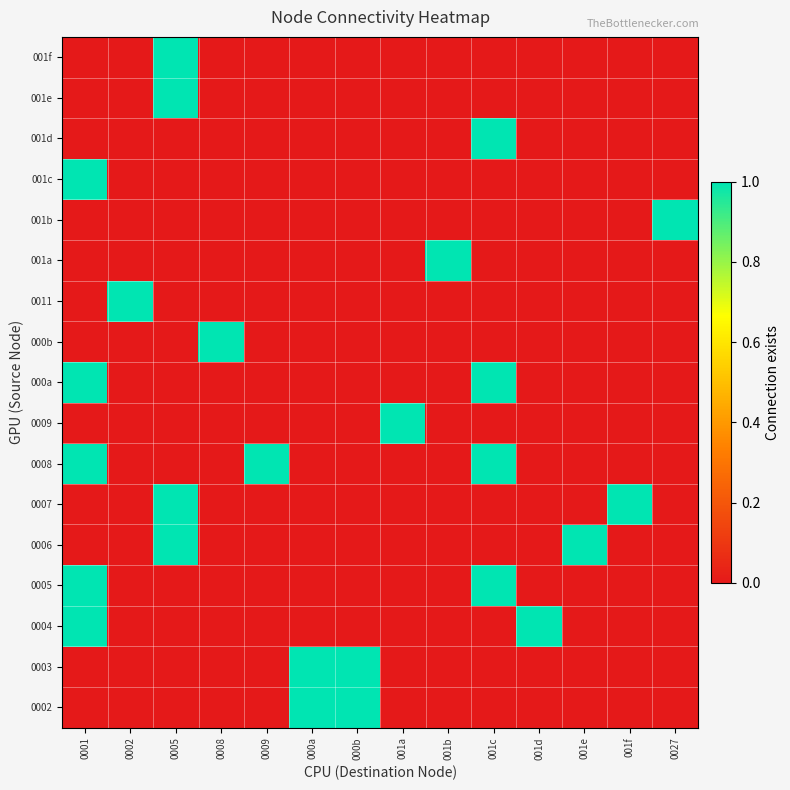

What is the total value across all series at 0002?

1